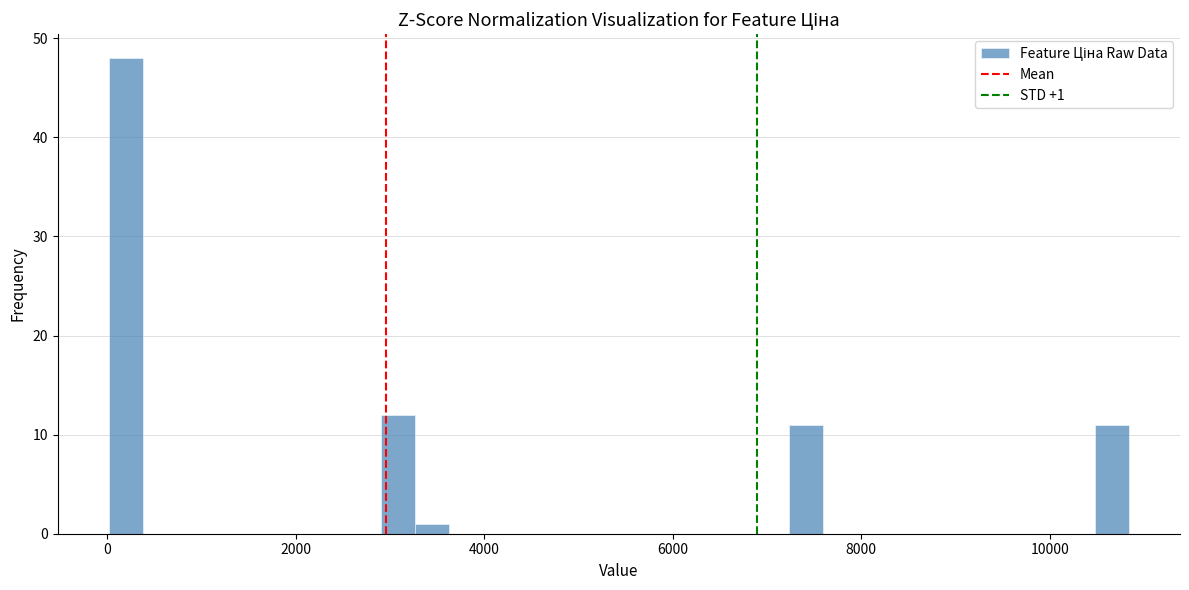

Read against the x-axis, roughly where is the centre of the tallest bar?

200